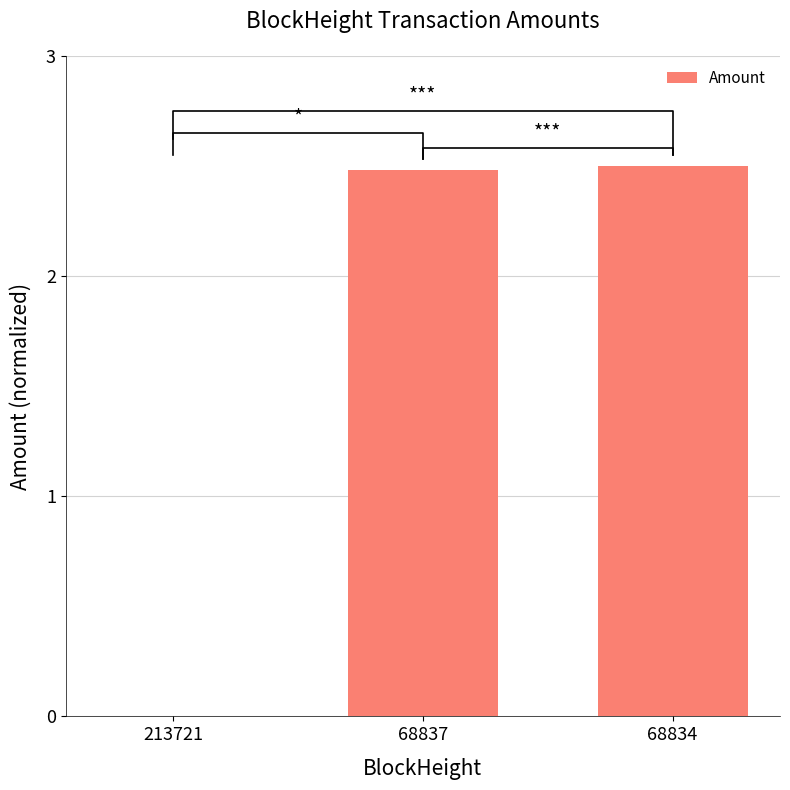

What is the greatest value displayed?

2.5